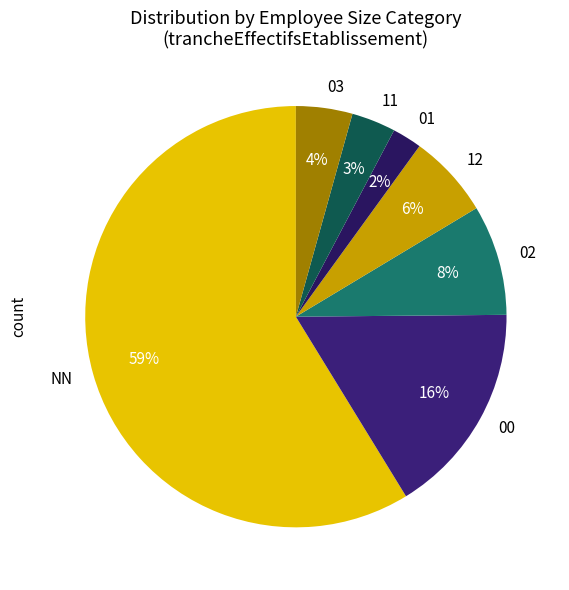

Count the number of slices in the pie.

7